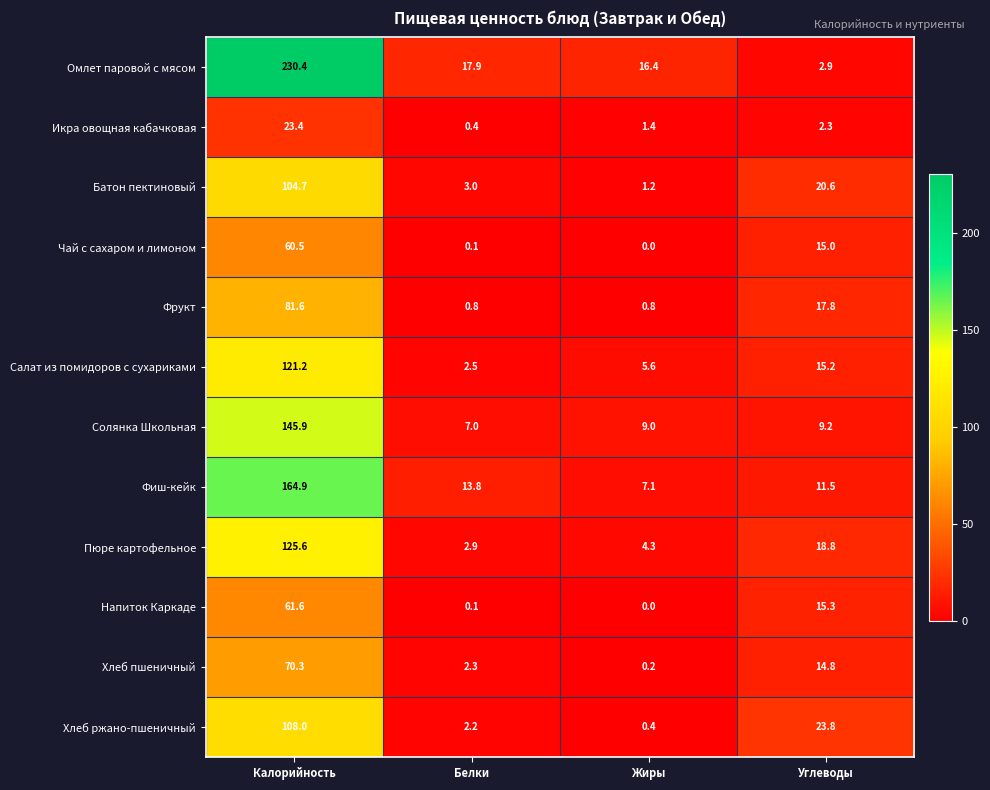

At which category does the chart reach its minimum across all series?

Жиры